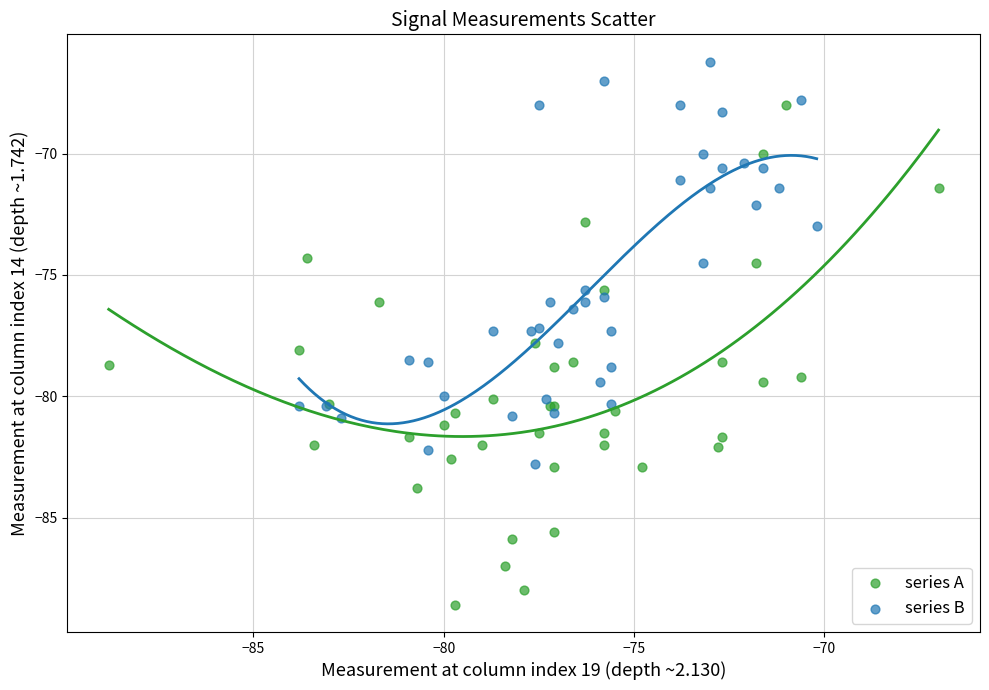

Which series has the widest spread of Y values?

series A